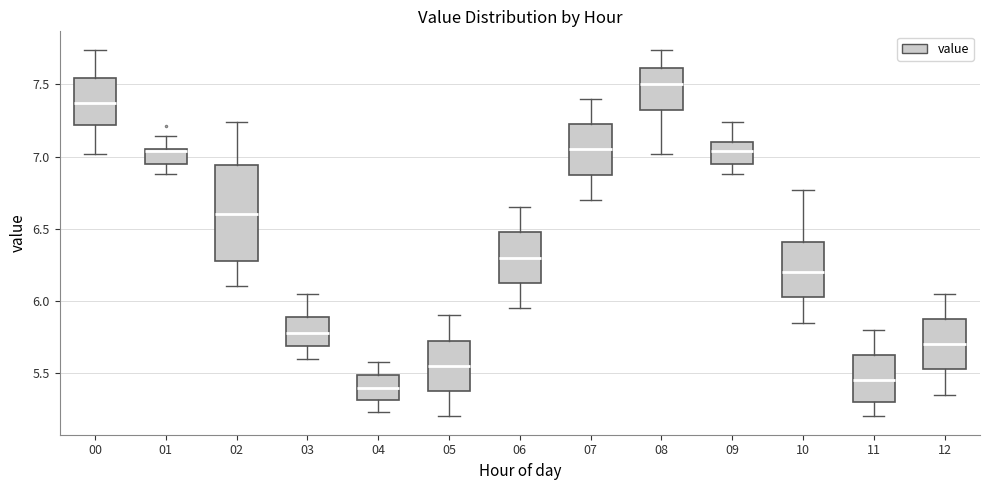

Reading left to right, transcribe this box plot: for each box, give where its median line is, the range the box spans, and where its two whiskers end, as read against the y-axis. The values are not printed on the chart, so give them approximately, as read against the axis.

00: median 7.35, box 7.20 to 7.55, whiskers 7.00 to 7.75
01: median 7.05 (drawn on the box's upper edge), box 6.95 to 7.05, whiskers 6.90 to 7.15
02: median 6.60, box 6.30 to 6.95, whiskers 6.10 to 7.25
03: median 5.80, box 5.70 to 5.90, whiskers 5.60 to 6.05
04: median 5.40, box 5.30 to 5.50, whiskers 5.25 to 5.60
05: median 5.55, box 5.40 to 5.75, whiskers 5.20 to 5.90
06: median 6.30, box 6.15 to 6.50, whiskers 5.95 to 6.65
07: median 7.05, box 6.90 to 7.25, whiskers 6.70 to 7.40
08: median 7.50, box 7.30 to 7.60, whiskers 7.00 to 7.75
09: median 7.05, box 6.95 to 7.10, whiskers 6.90 to 7.25
10: median 6.20, box 6.05 to 6.40, whiskers 5.85 to 6.75
11: median 5.45, box 5.30 to 5.65, whiskers 5.20 to 5.80
12: median 5.70, box 5.55 to 5.90, whiskers 5.35 to 6.05